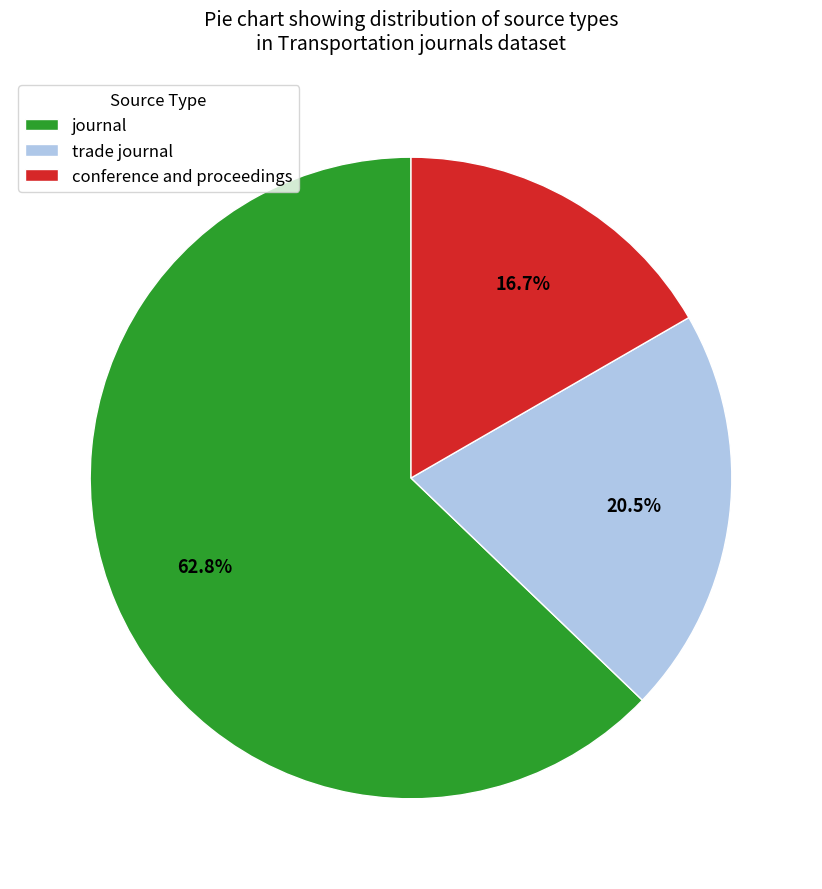

What is the total percentage of journal and conference and proceedings?

79.5%